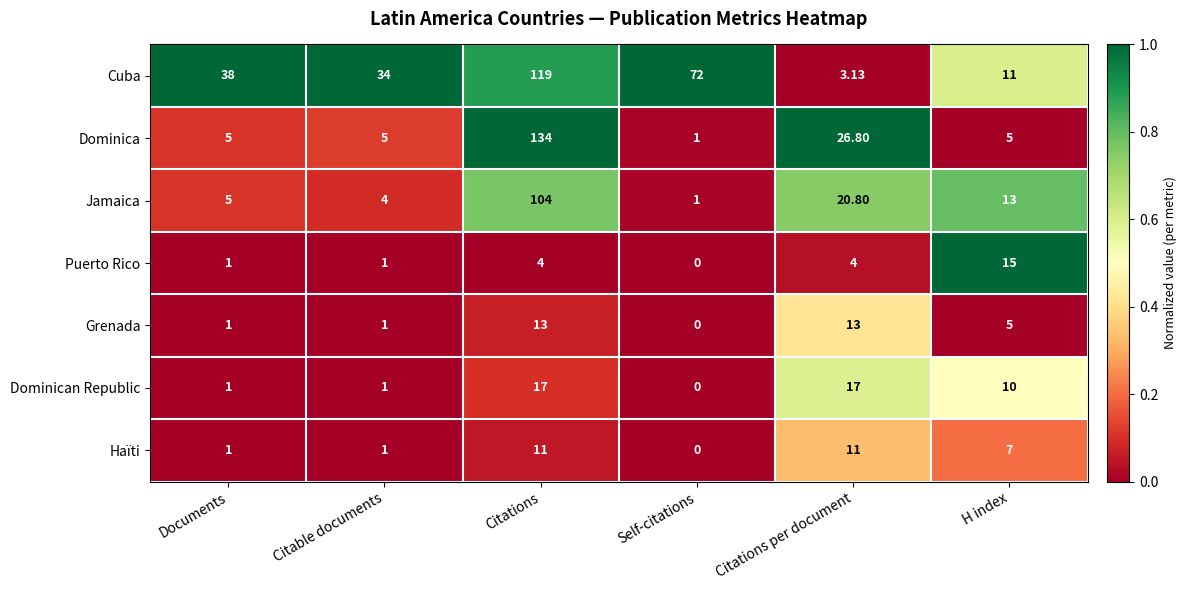

Which series has the widest spread of values?

Dominica